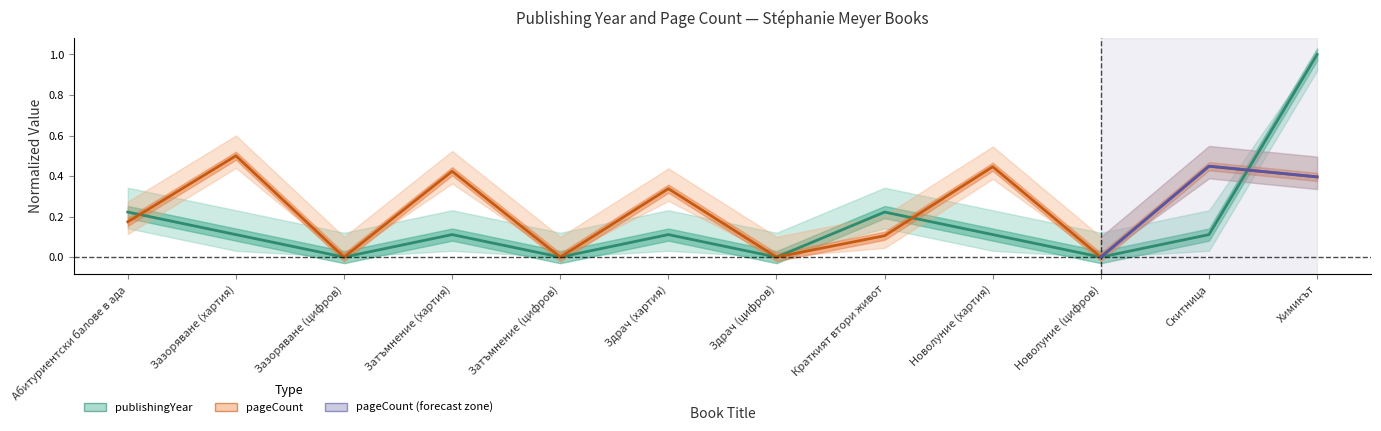

True or false: pageCount has a value of 0.4 at Химикът.

True